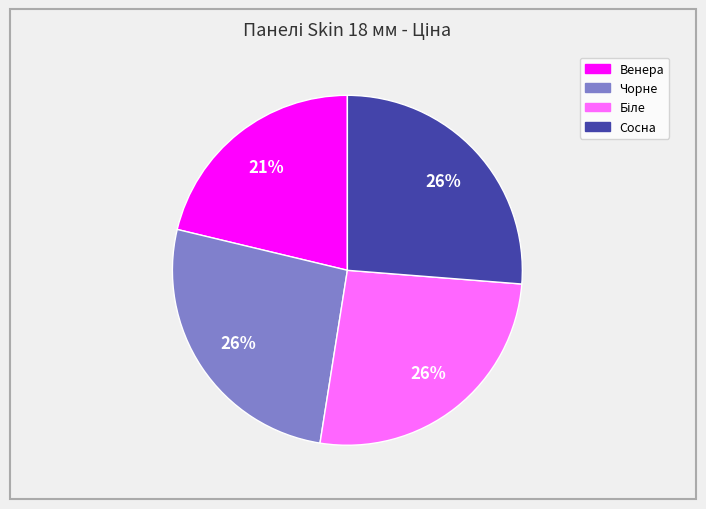

Is there a majority slice in this chart?

No